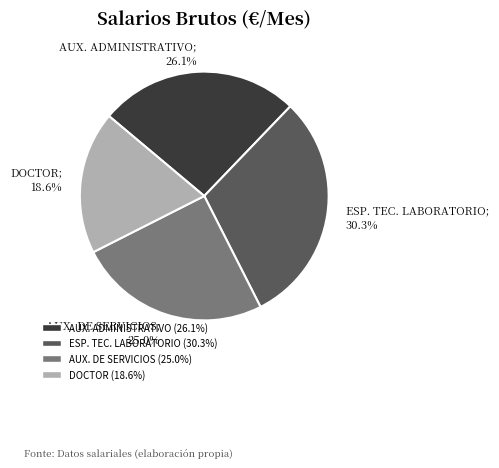

To the nearest percent, what percentage of the pie is AUX. ADMINISTRATIVO?

26%